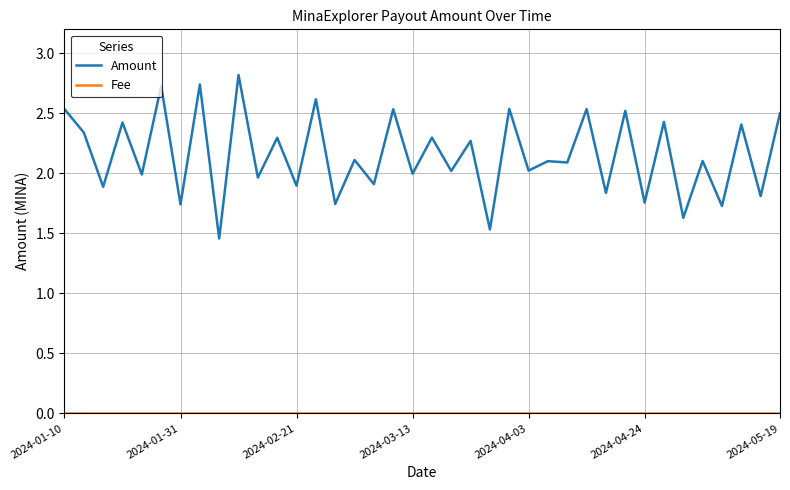

Which series has the largest range (max minus min)?

Amount